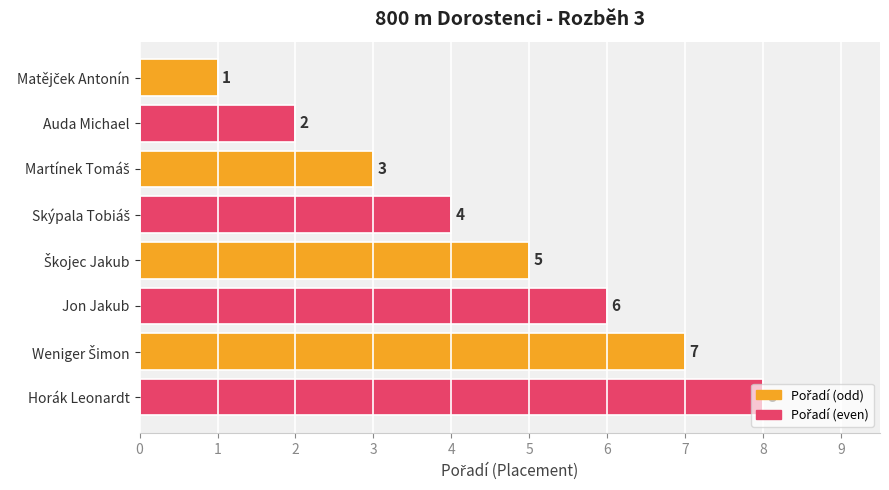

What is the approximate value at Horák Leonardt?

8